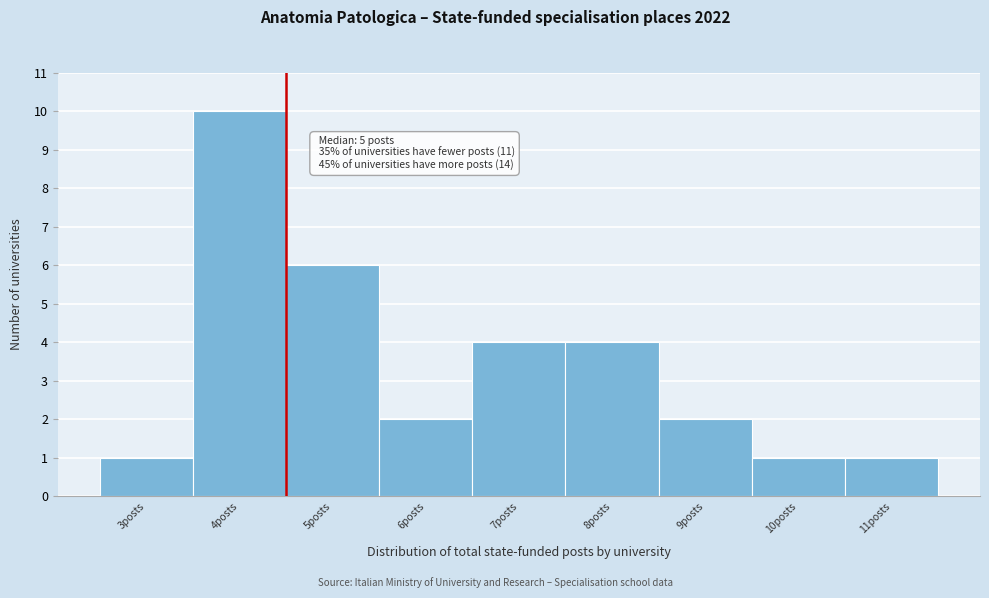

Reading left to right, what are all the values shown in this chart?

3posts=1	4posts=10	5posts=6	6posts=2	7posts=4	8posts=4	9posts=2	10posts=1	11posts=1